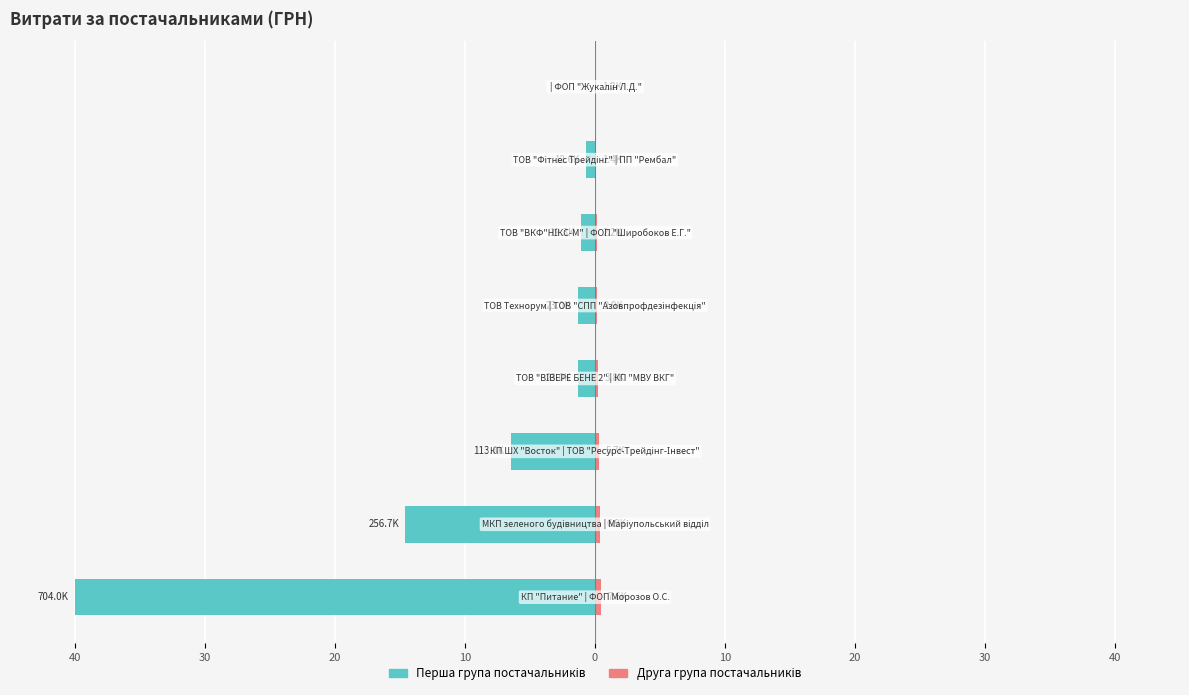

Is it true that Перша група постачальників equals -1.9 at 10?

False